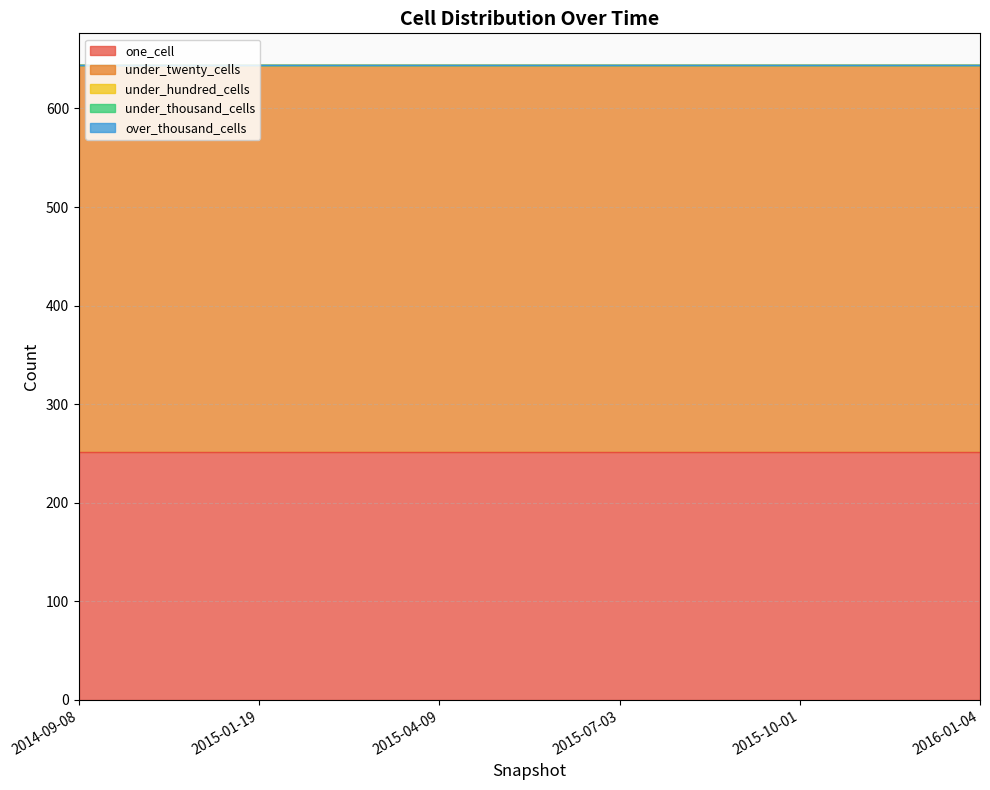

True or false: over_thousand_cells and under_hundred_cells intersect in this chart.

False